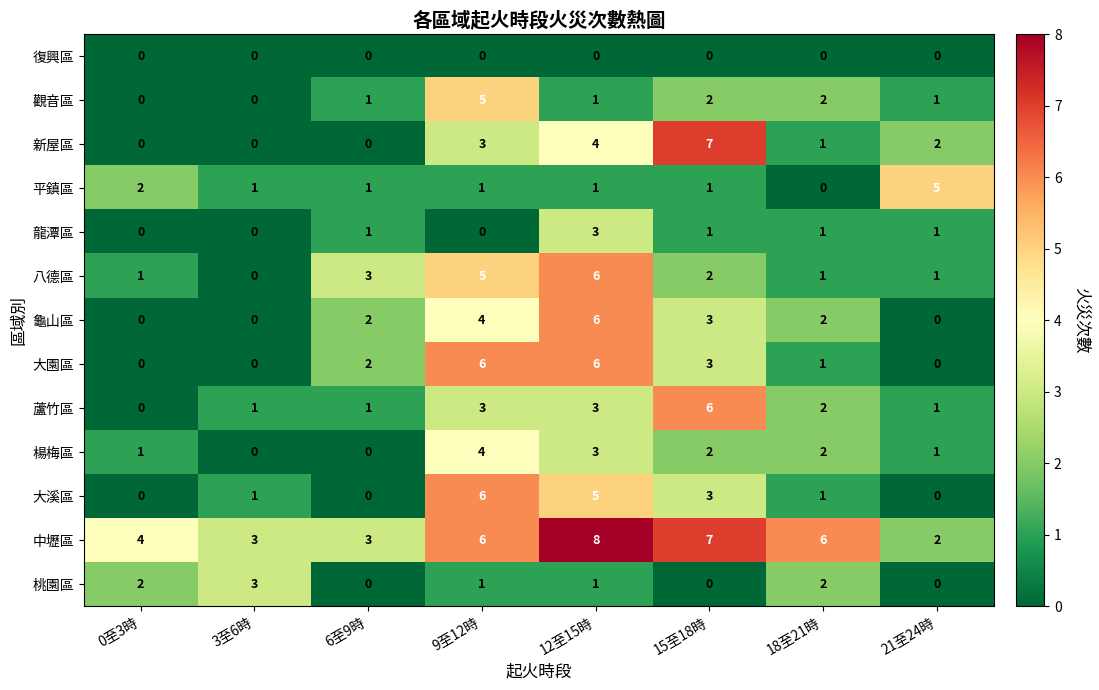

What is the maximum value for 觀音區?

5